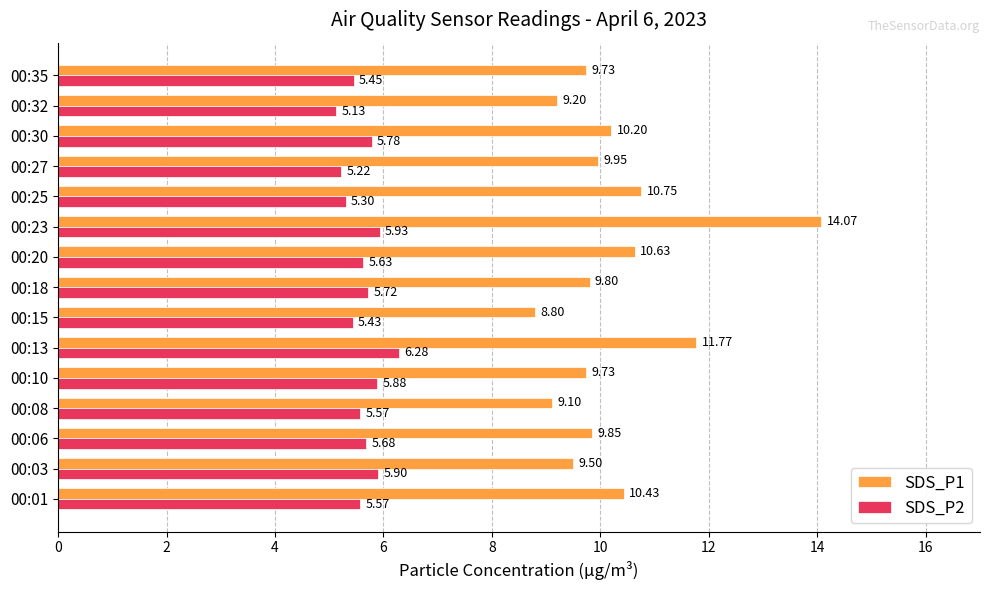

What is the difference between the SDS_P2 values at 00:18 and 00:35?

0.3